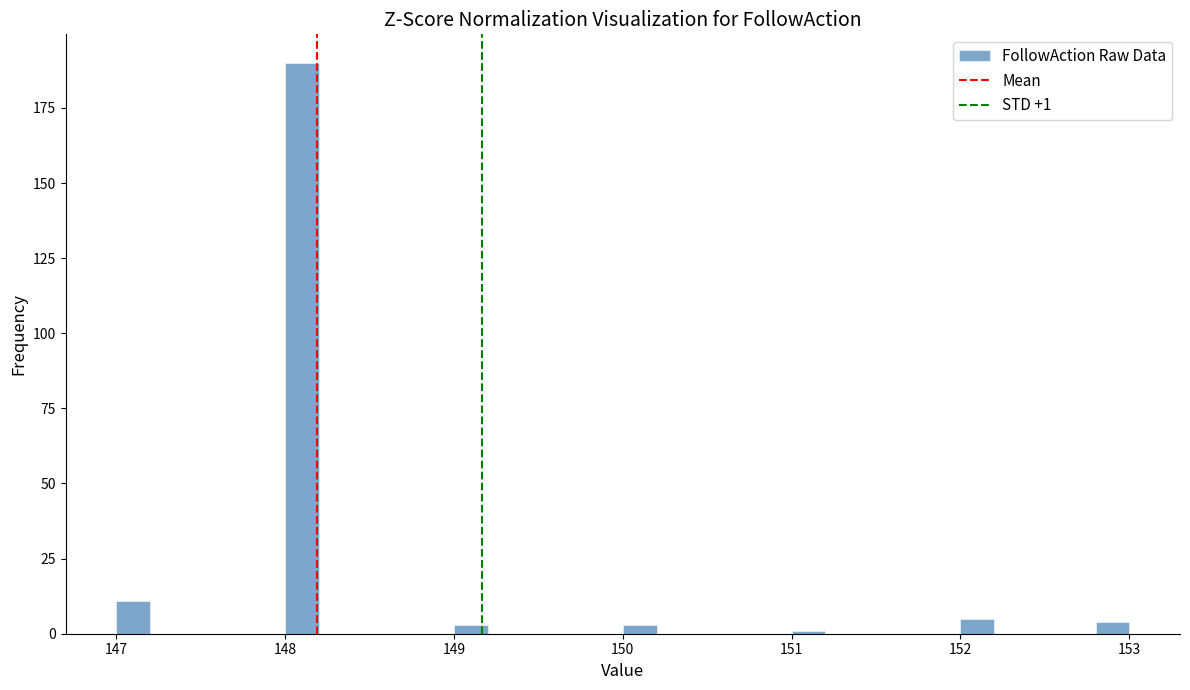

Around what value on the x-axis is the tallest bar? Give the approximate position of its centre, as read against the axis.

148.1